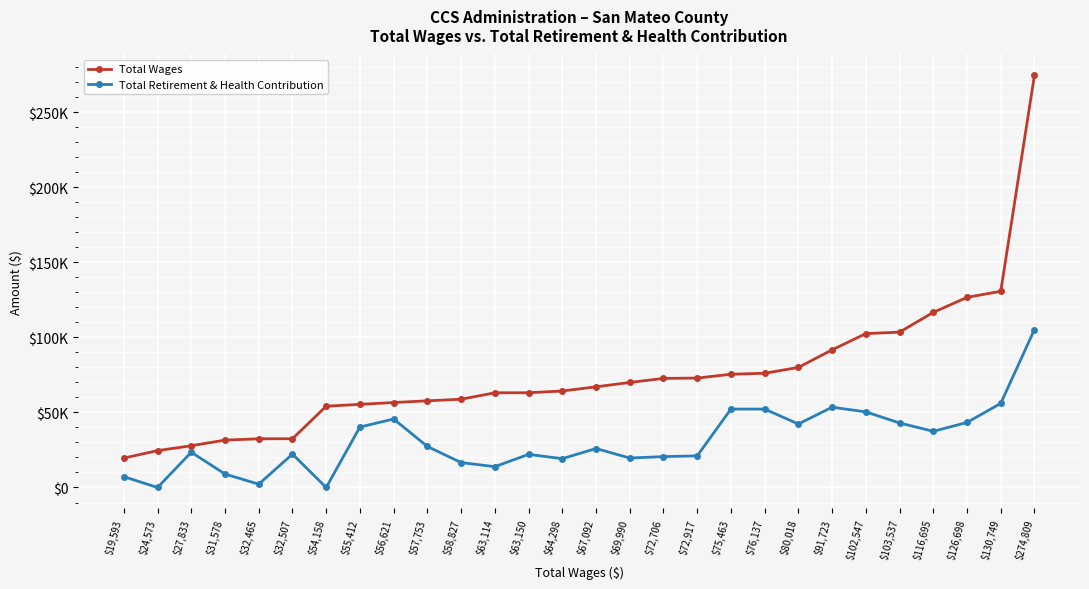

What is the average value of the Total Retirement & Health Contribution series?

31154